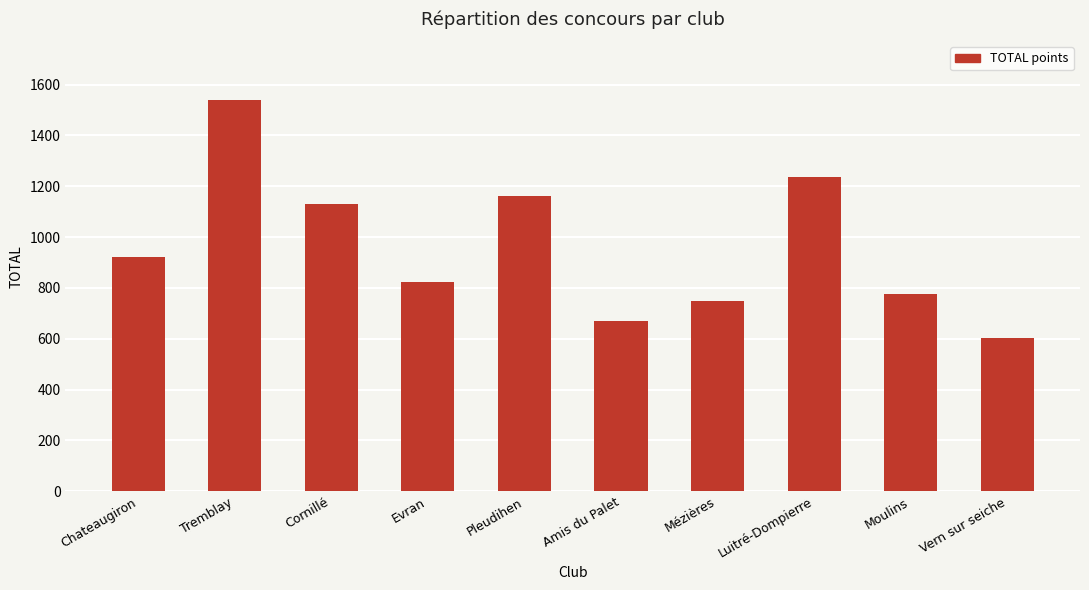

The value at Moulins is 775. True or false?

True